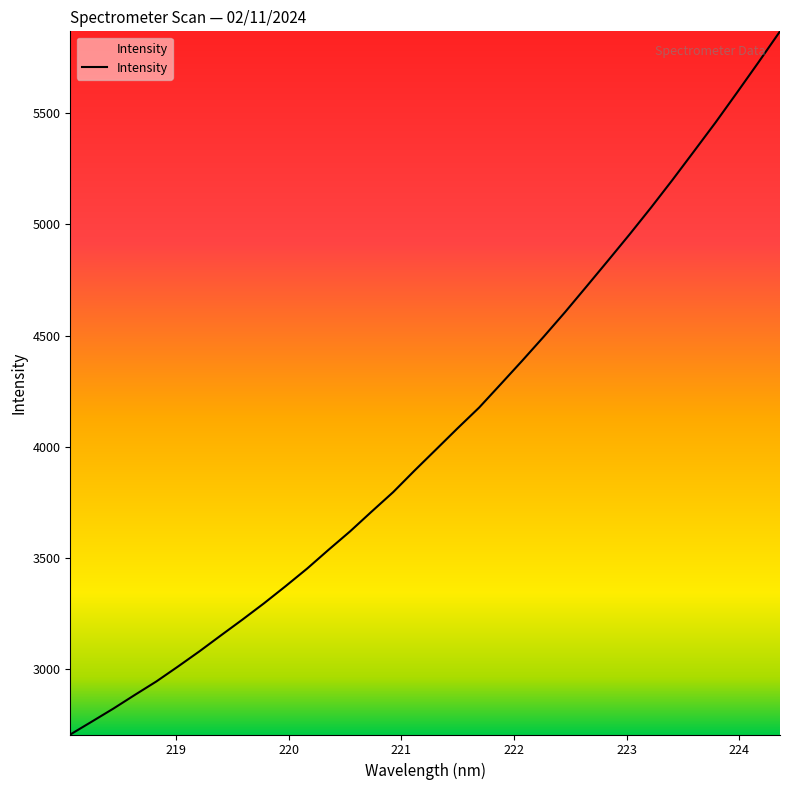

What is the maximum value shown in the chart?

5869.3